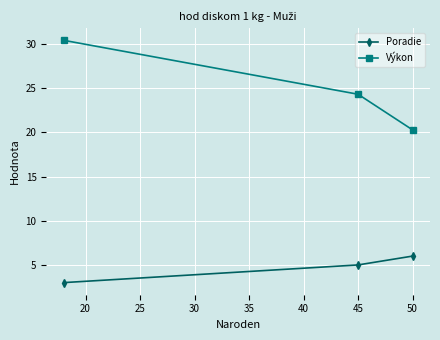

What is the sum of all Výkon values?

75.0